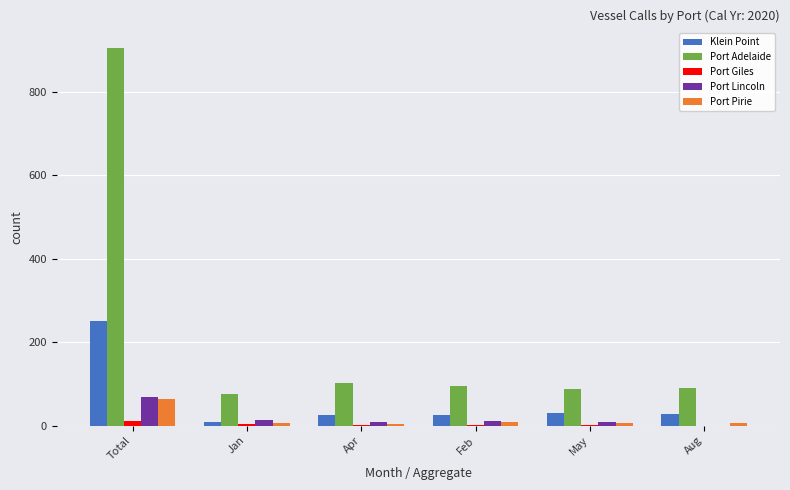

What is the total value across all series at Apr?

142